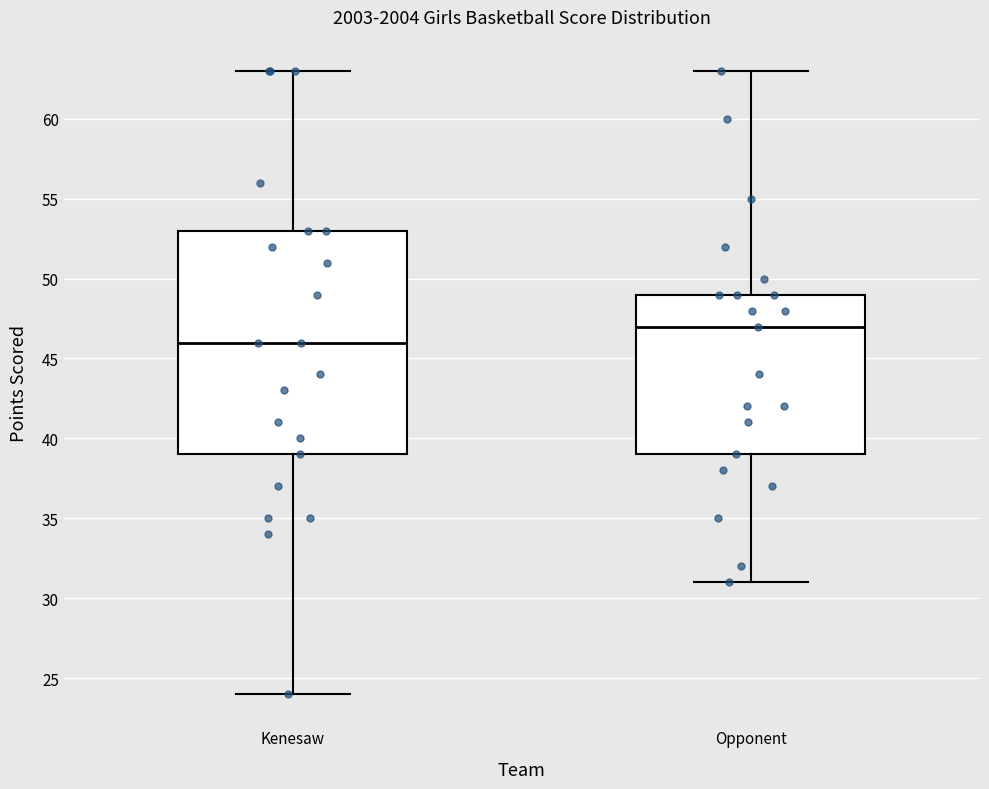

Where does the upper whisker of the box for Opponent end on the y-axis? The values are not printed on the chart, so give them approximately, as read against the axis.

63